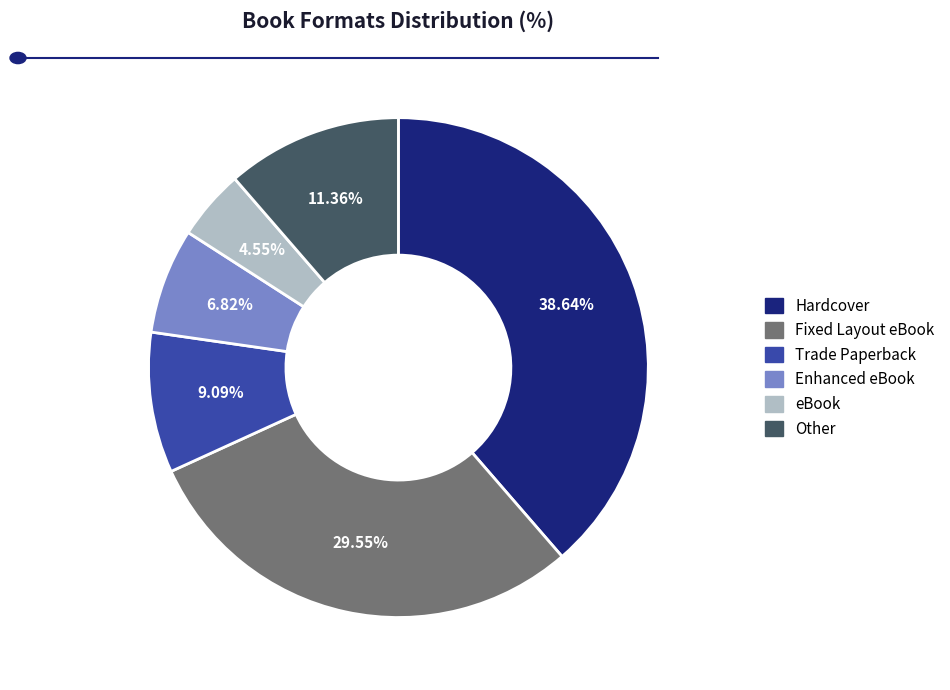

Is there a majority slice in this chart?

No